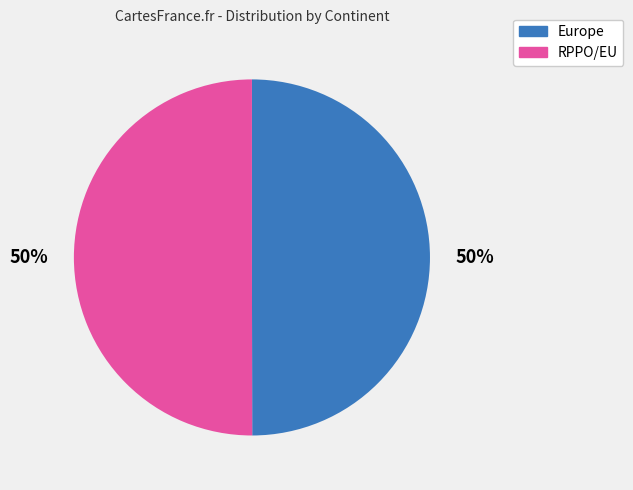

To the nearest percent, what percentage of the pie is Europe?

50%